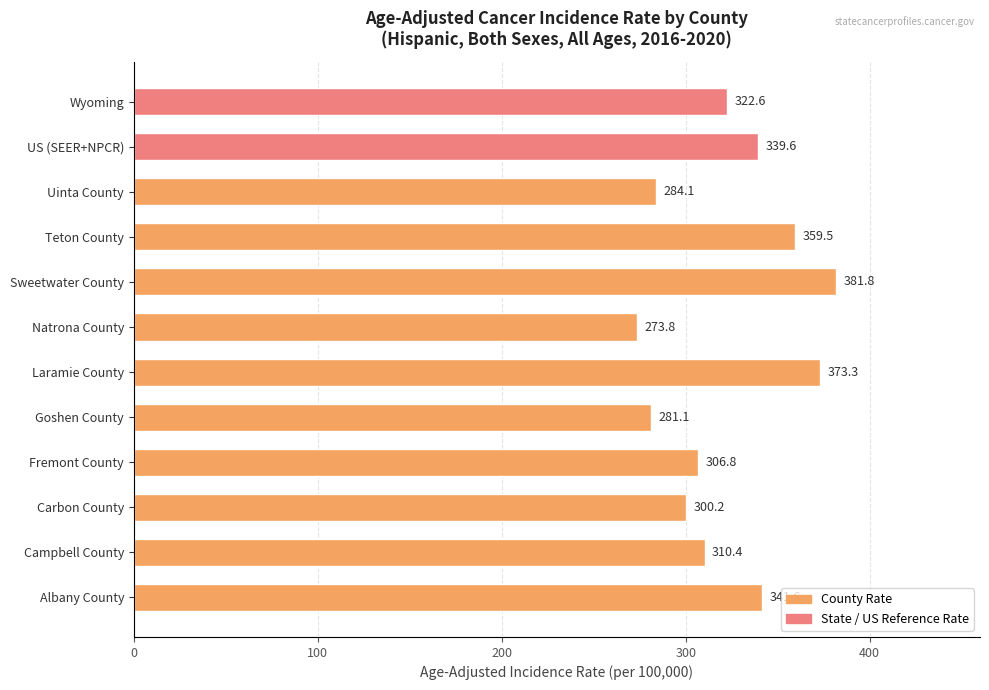

What is the difference between the maximum and minimum values?

108.0